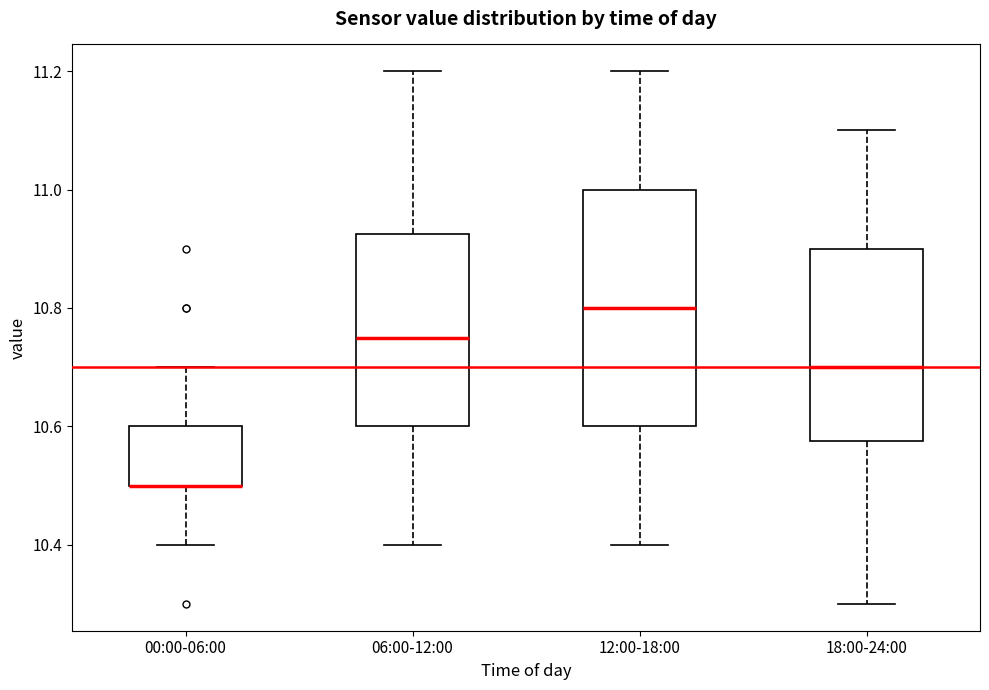

Which box is the tallest, from its lower edge to its upper edge?

12:00-18:00